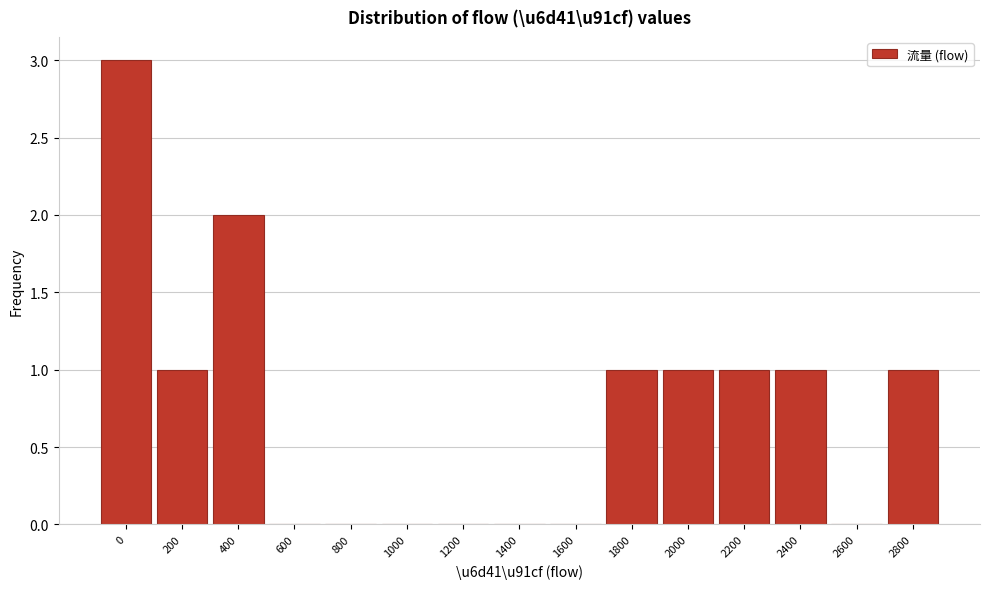

Reading left to right, transcribe all the data shown in this chart.

0=3	200=1	400=2	600=0	800=0	1000=0	1200=0	1400=0	1600=0	1800=1	2000=1	2200=1	2400=1	2600=0	2800=1